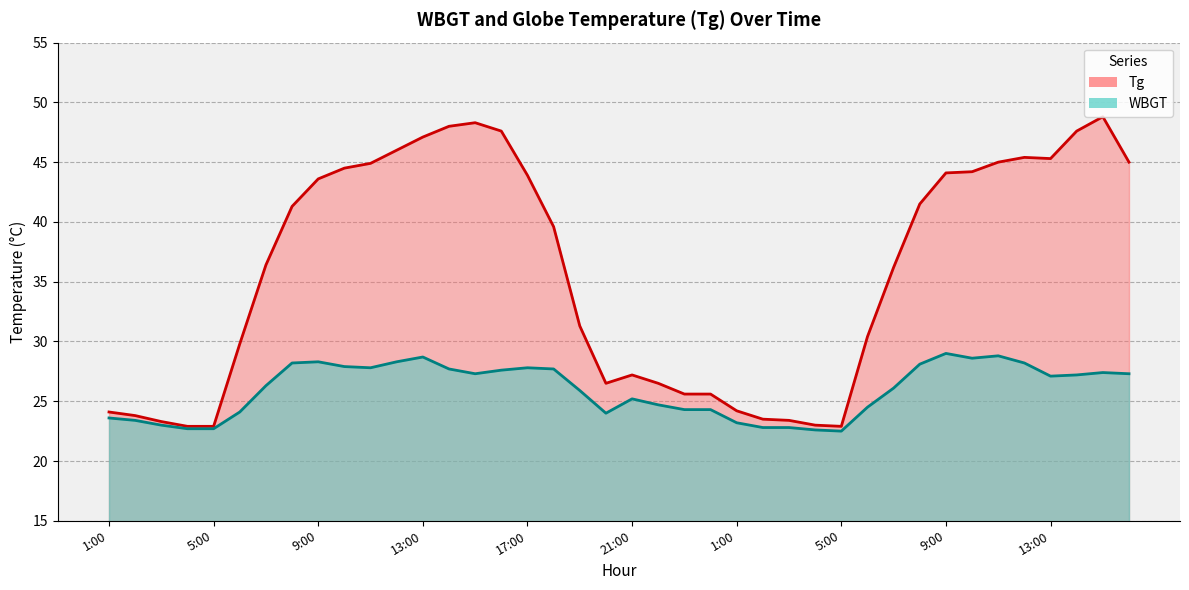

How many interior local valleys does the WBGT series have?

6